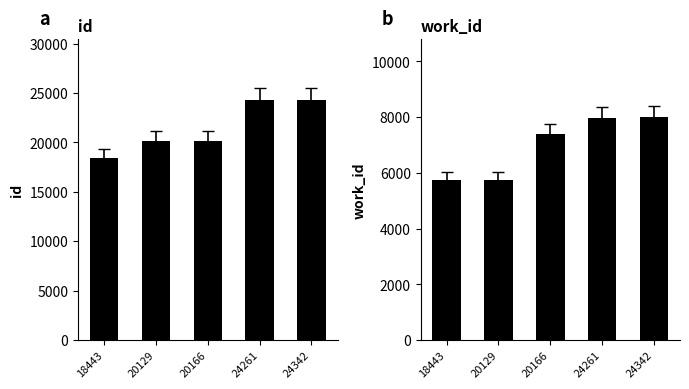

At how many categories does at least one series exceed 20715?

2